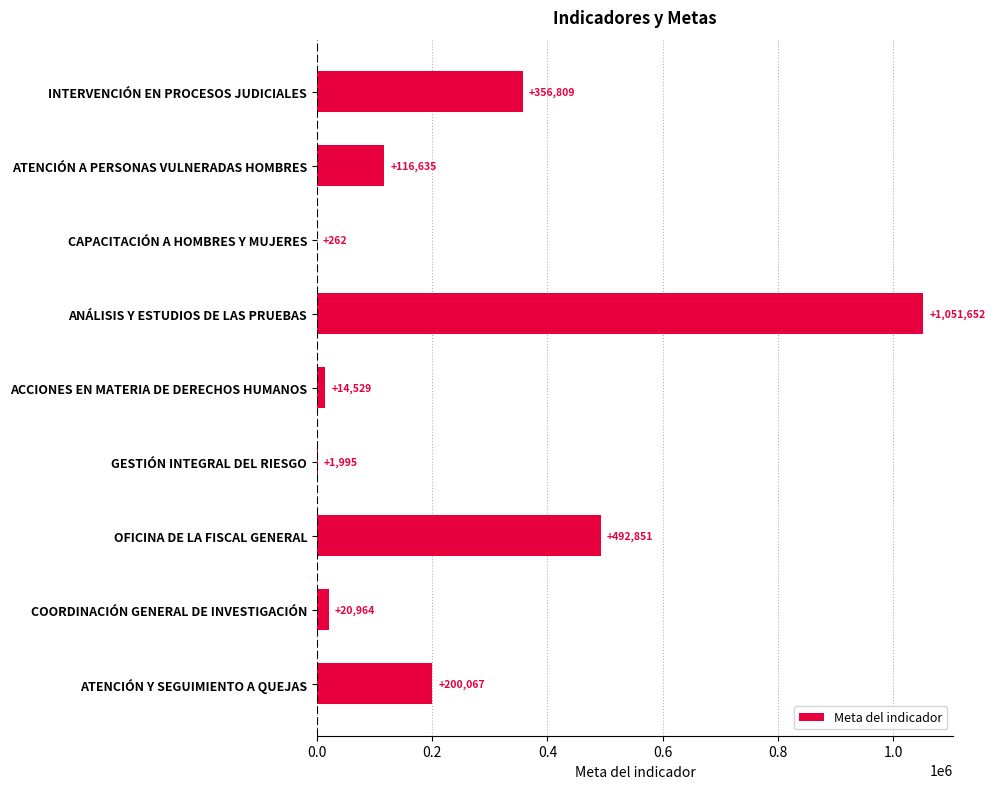

Is it true that the value at ATENCIÓN Y SEGUIMIENTO A QUEJAS is 200067?

True